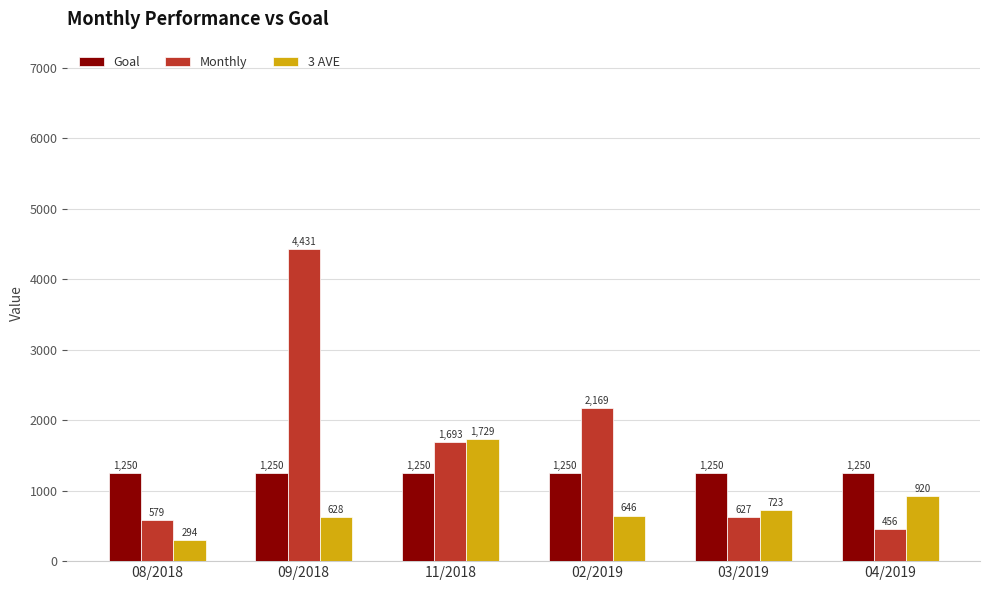

What is the average value of the 3 AVE series?

823.4